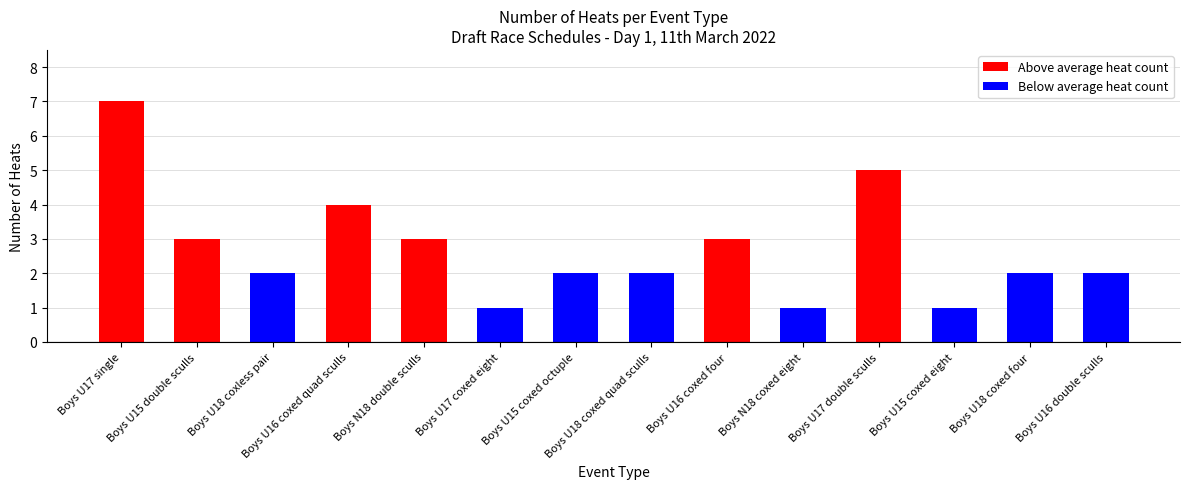

What is the difference between the maximum and minimum values?

6